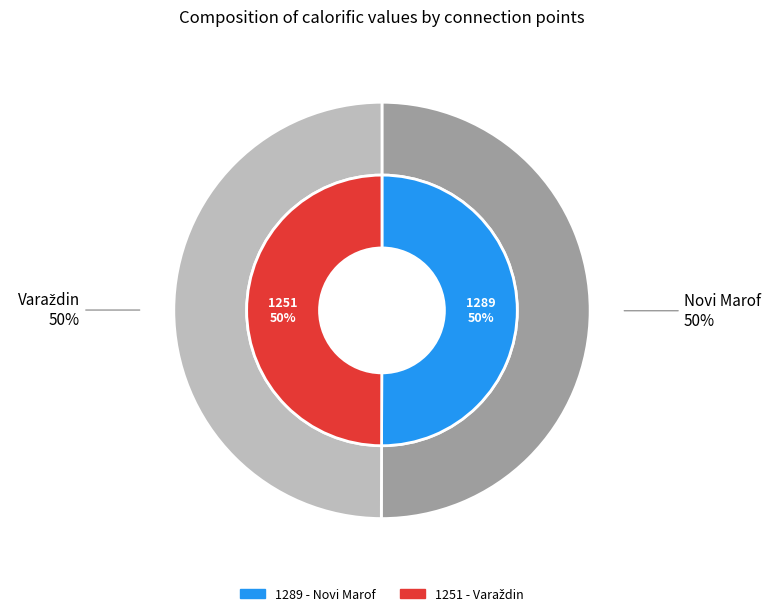

Is there any slice that represents more than half of the pie?

Yes